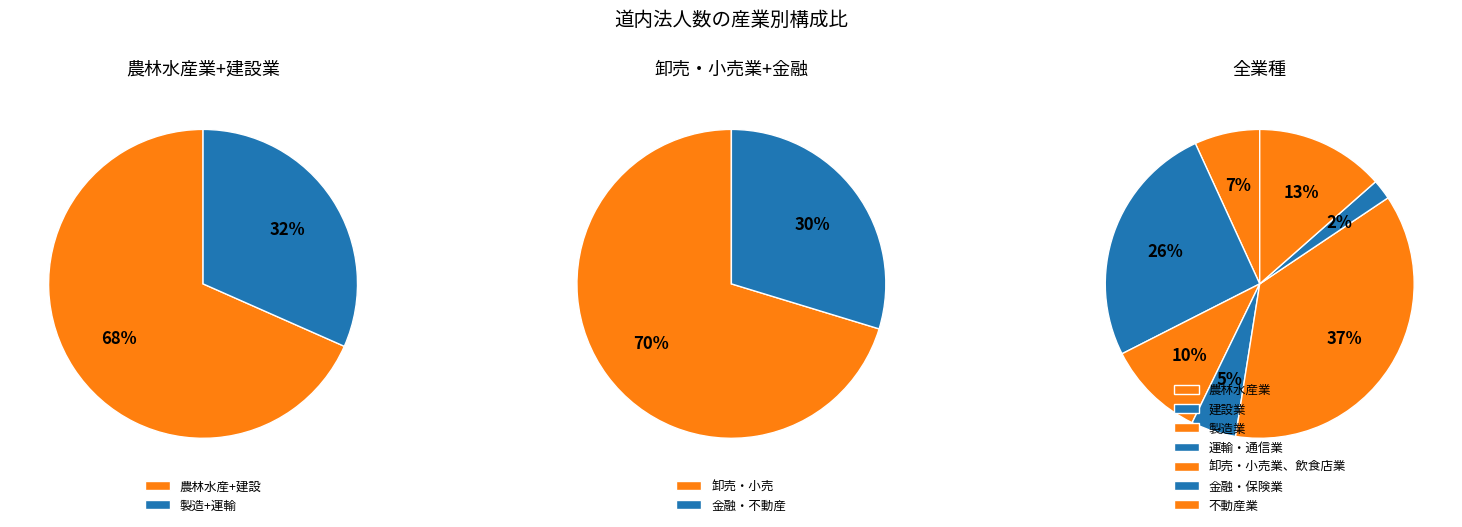

What percentage is the 製造業 slice, to the nearest percent?

10%